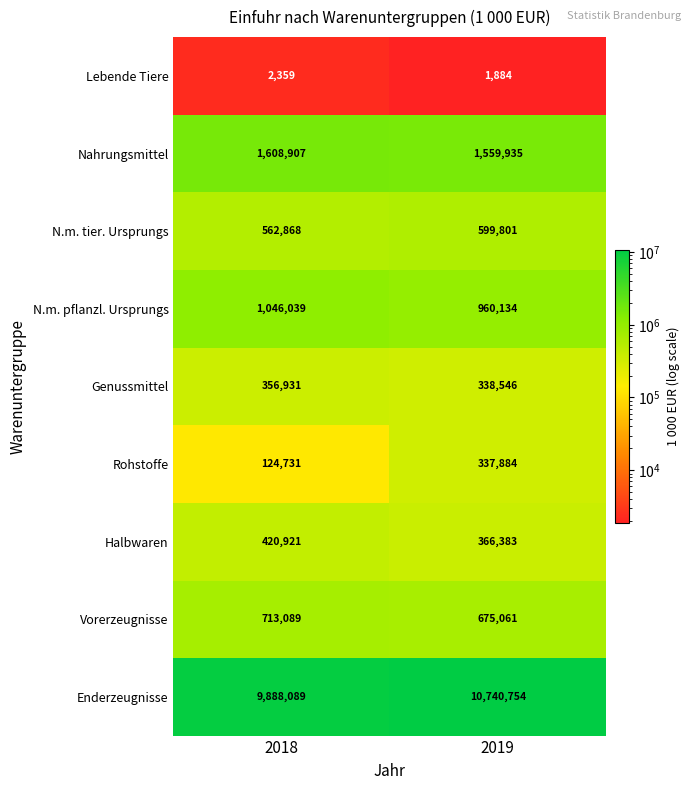

Rank the series by their maximum value, from lowest to highest.

Lebende Tiere, Rohstoffe, Genussmittel, Halbwaren, N.m. tier. Ursprungs, Vorerzeugnisse, N.m. pflanzl. Ursprungs, Nahrungsmittel, Enderzeugnisse